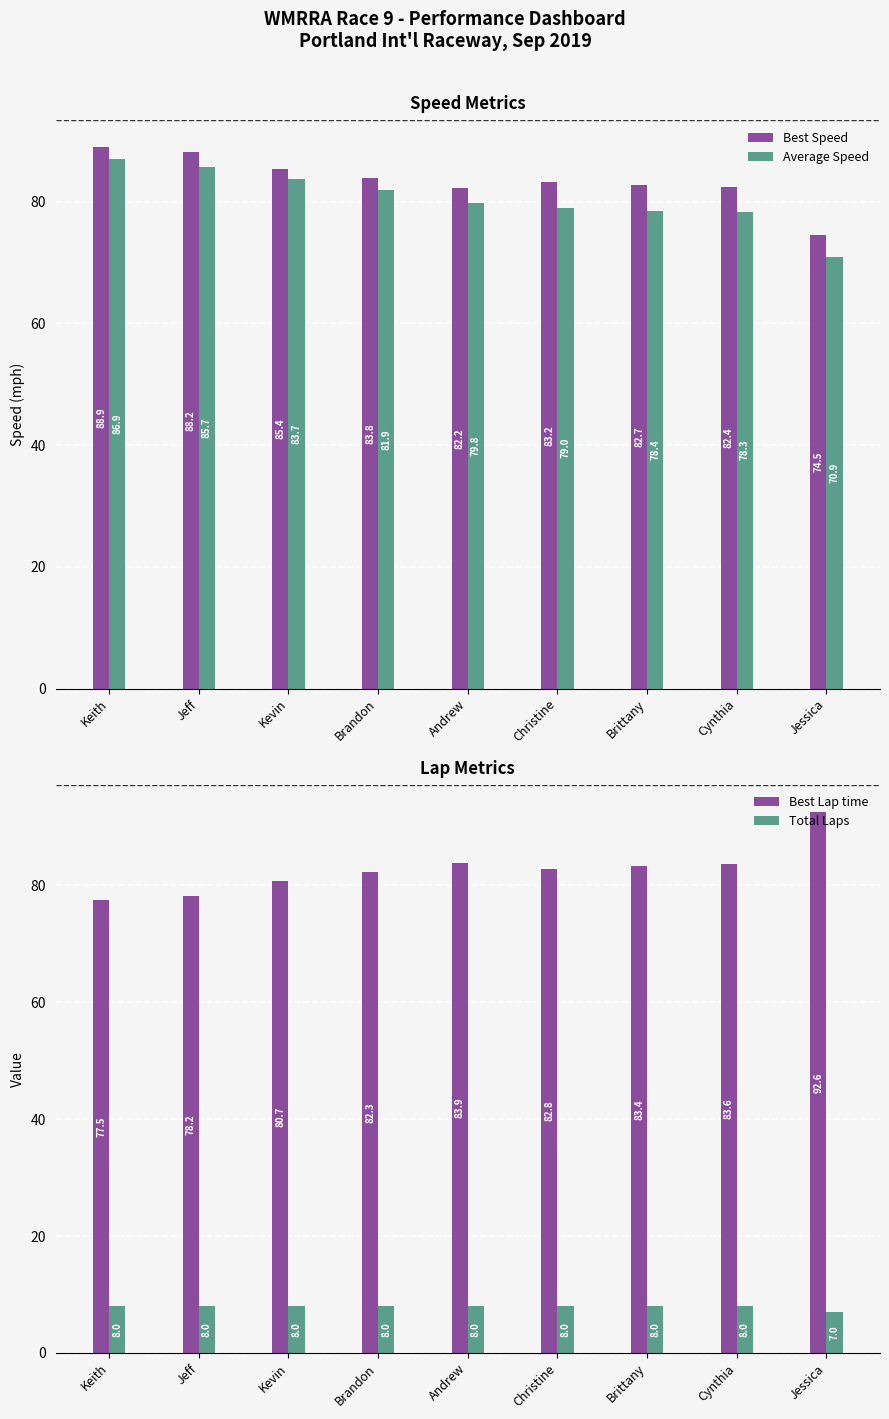

The Best Speed series shows 130.1 at Kevin. True or false?

False